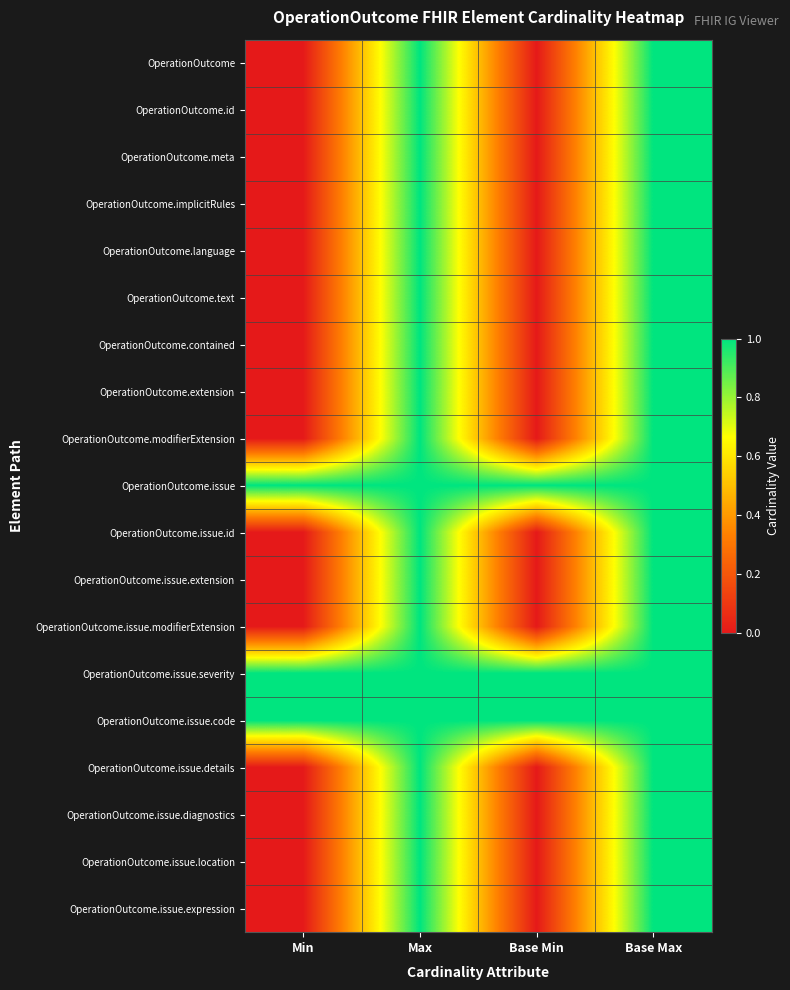

At which category is the sum across all series the highest?

Max